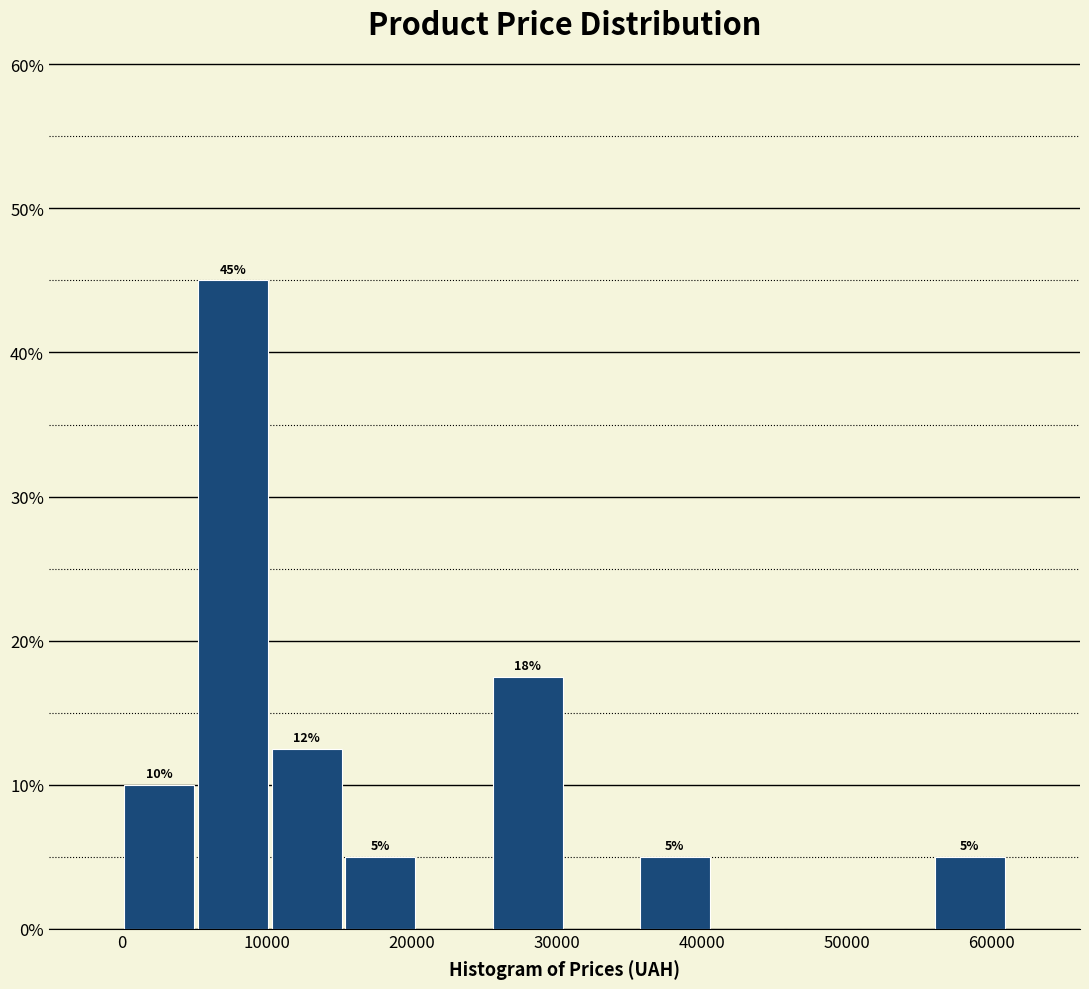

Over which range of the x-axis is the bar tallest?

5000 to 10000